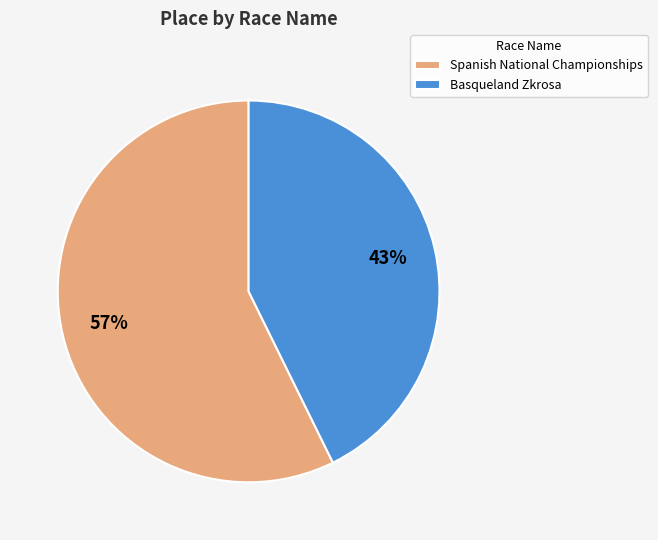

To the nearest percent, what is the average slice percentage?

50%